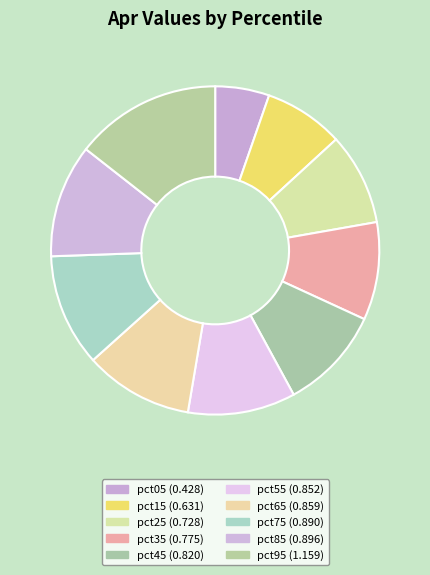

Rank the categories by value from lowest to highest.

pct05, pct15, pct25, pct35, pct45, pct55, pct65, pct75, pct85, pct95